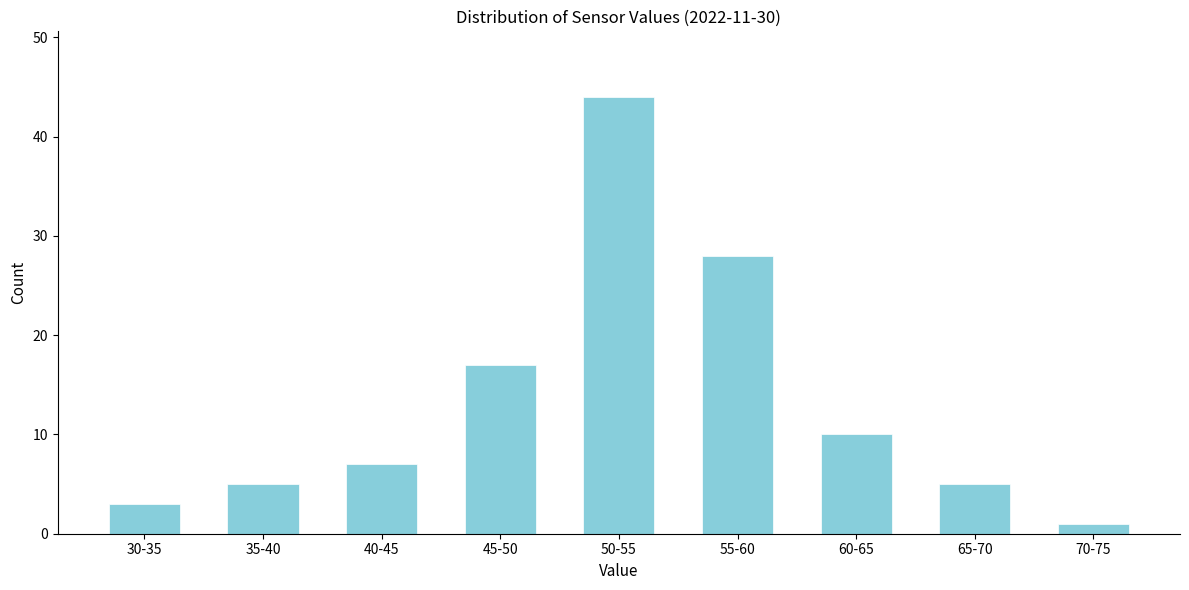

Reading right to left, what are all the values shown in this chart?

1	5	10	28	44	17	7	5	3